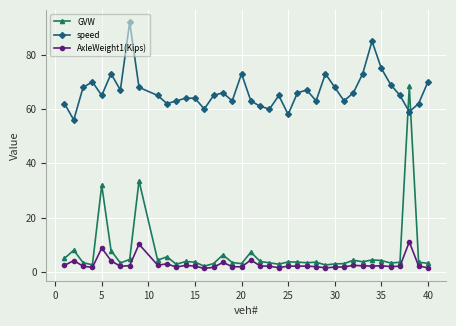

Rank the series by their maximum value, from lowest to highest.

AxleWeight1(Kips), GVW, speed